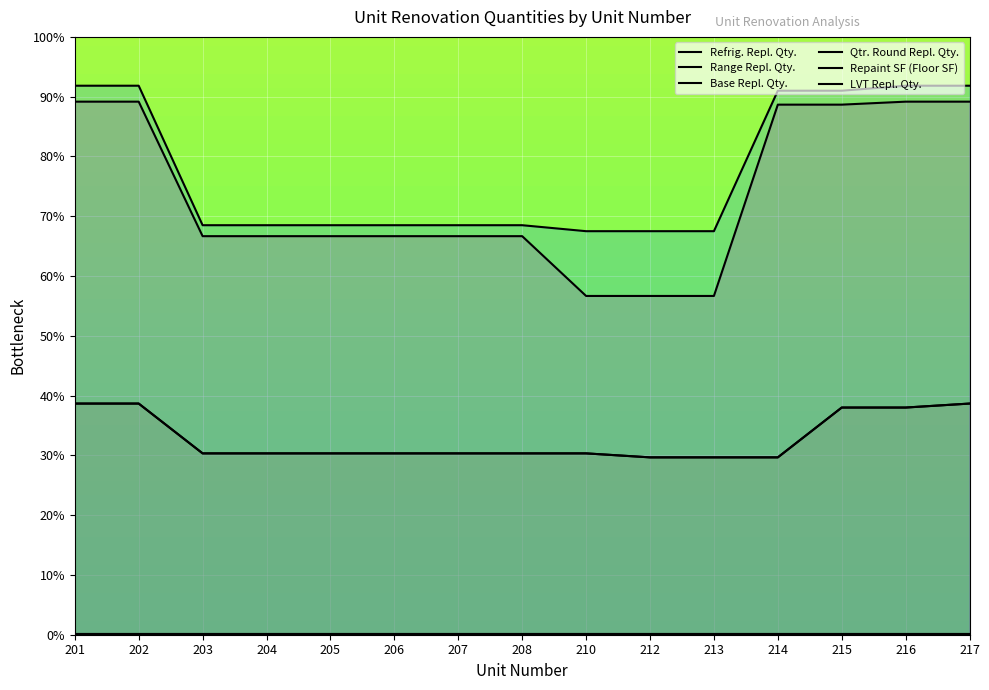

What is the sum of the Range Repl. Qty. values at 206 and 207?

0.3